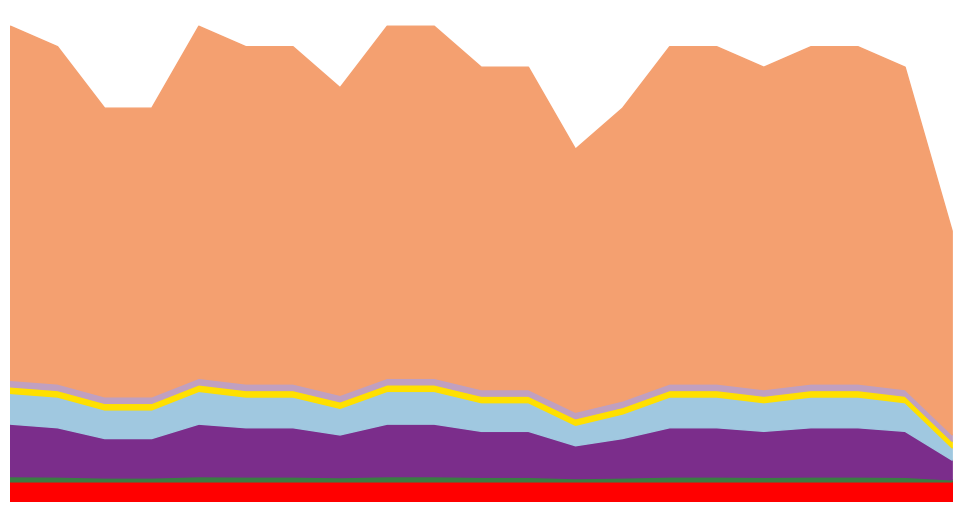

At how many categories does at least one series exceed 64?

21